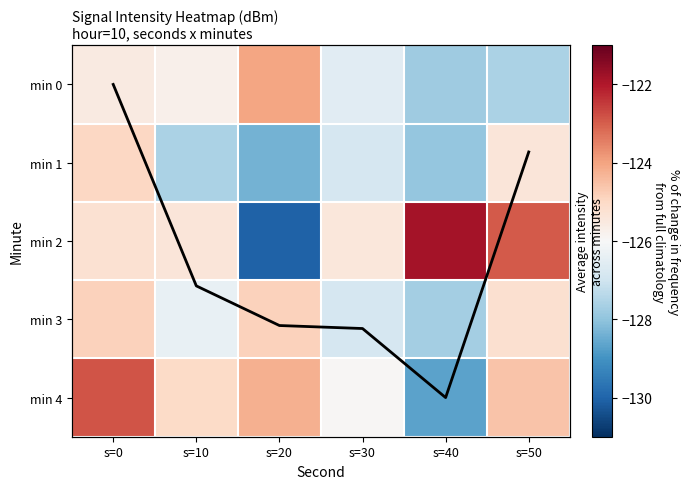

The value of min 4 at s=40 is -128.7. True or false?

True